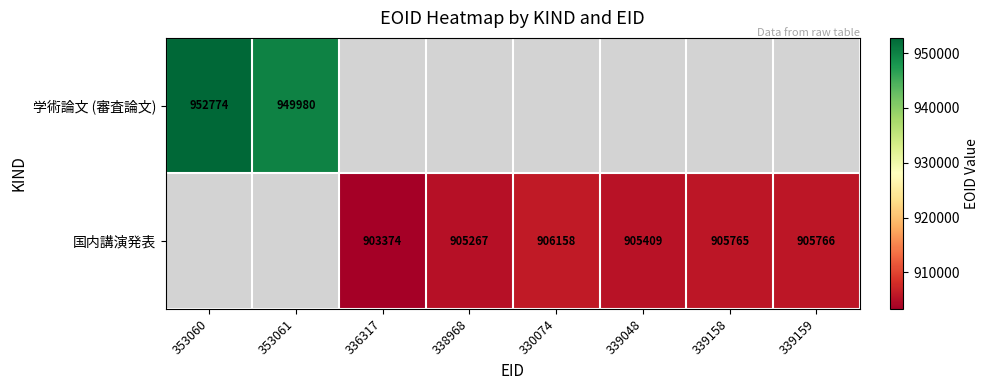

What is the greatest value displayed?

952774.0